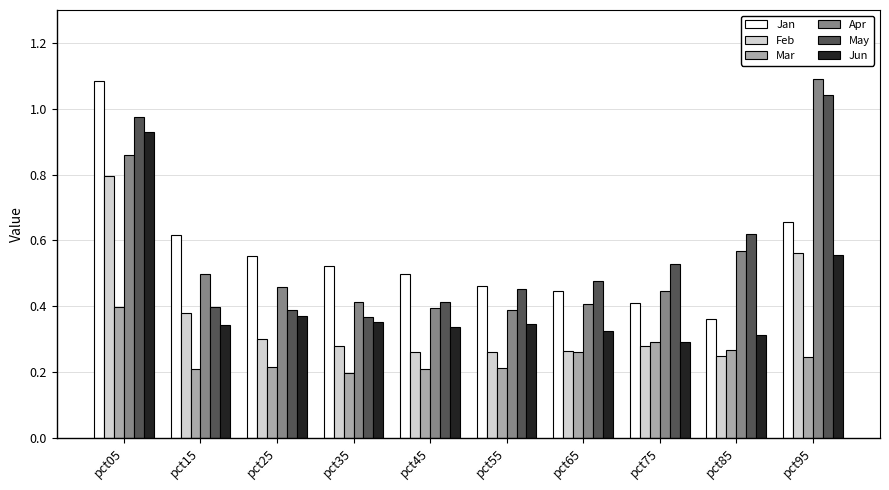

Which category has the highest value in the May series?

pct95